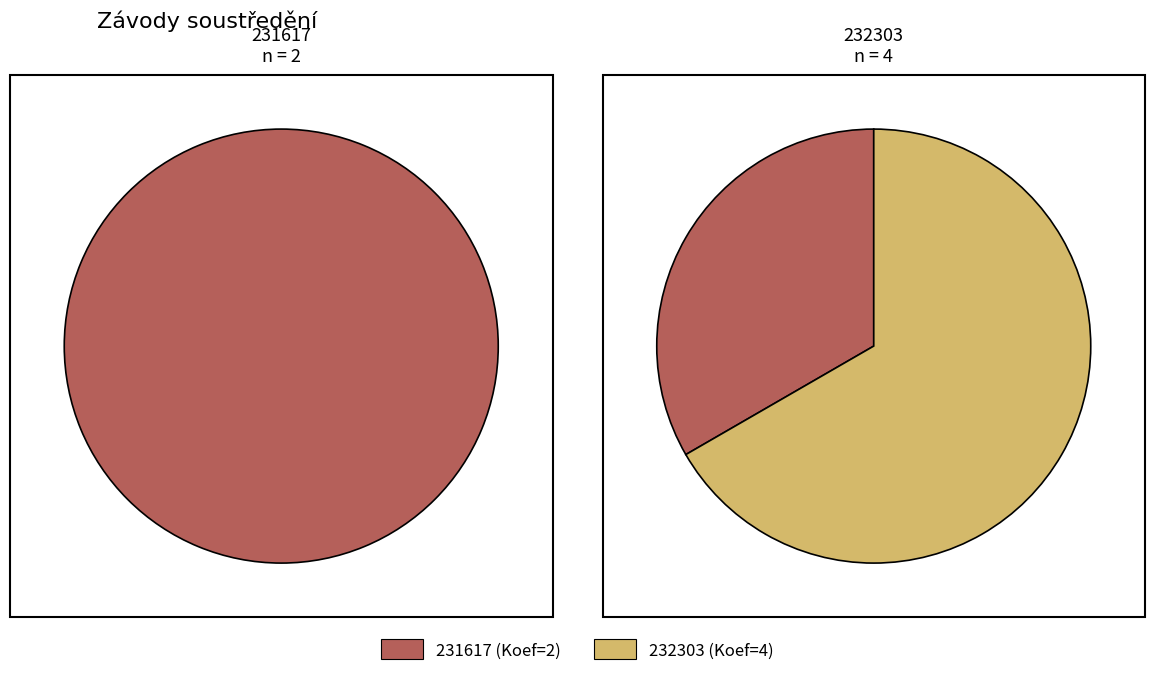

To the nearest percent, what is the difference between the largest and smallest slice percentages?

33%